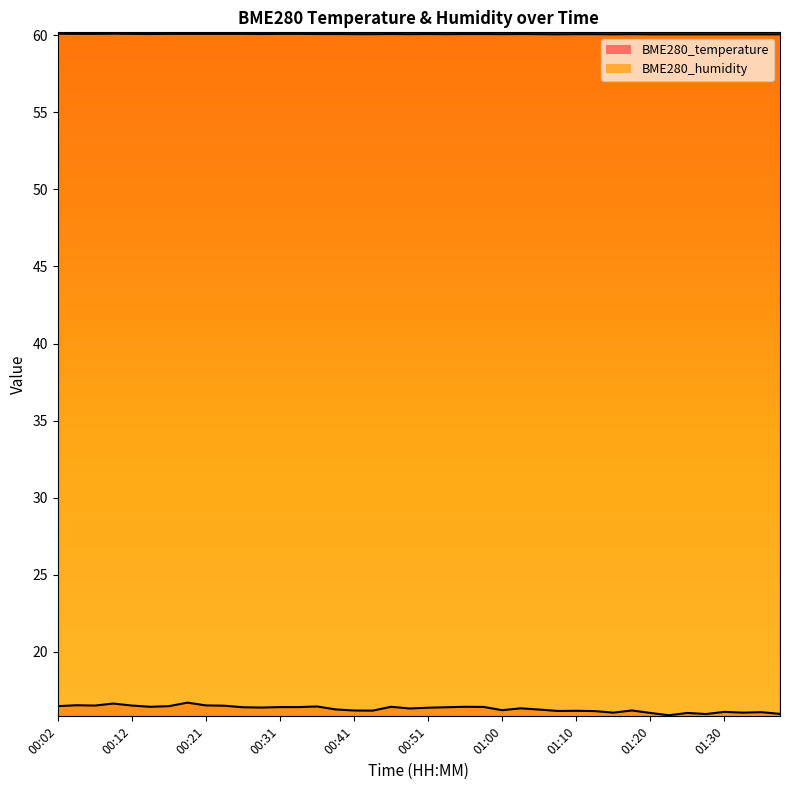

Which series has the largest total across all categories?

BME280_humidity